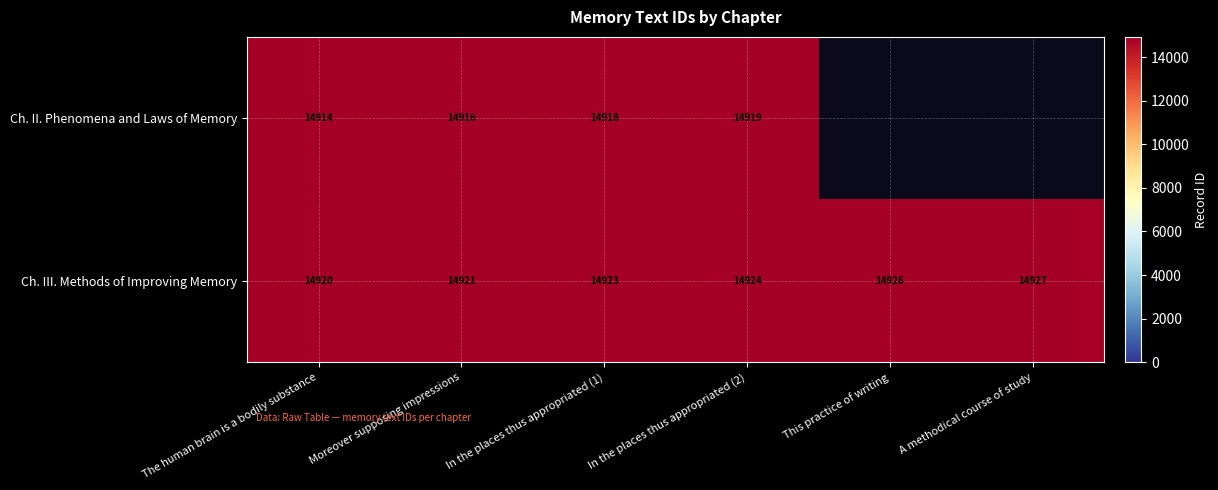

Rank the series at In the places thus appropriated (2) from lowest to highest value.

Ch. II. Phenomena and Laws of Memory, Ch. III. Methods of Improving Memory